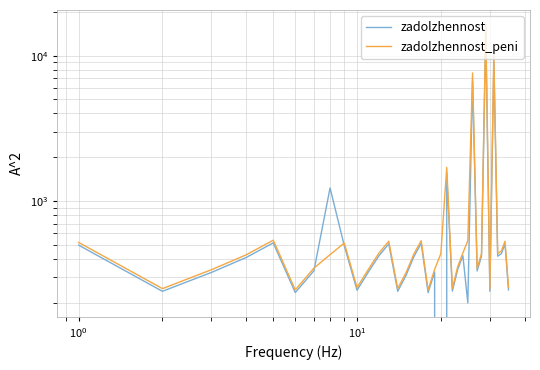

The value of zadolzhennost at 32 is 126.5. True or false?

False